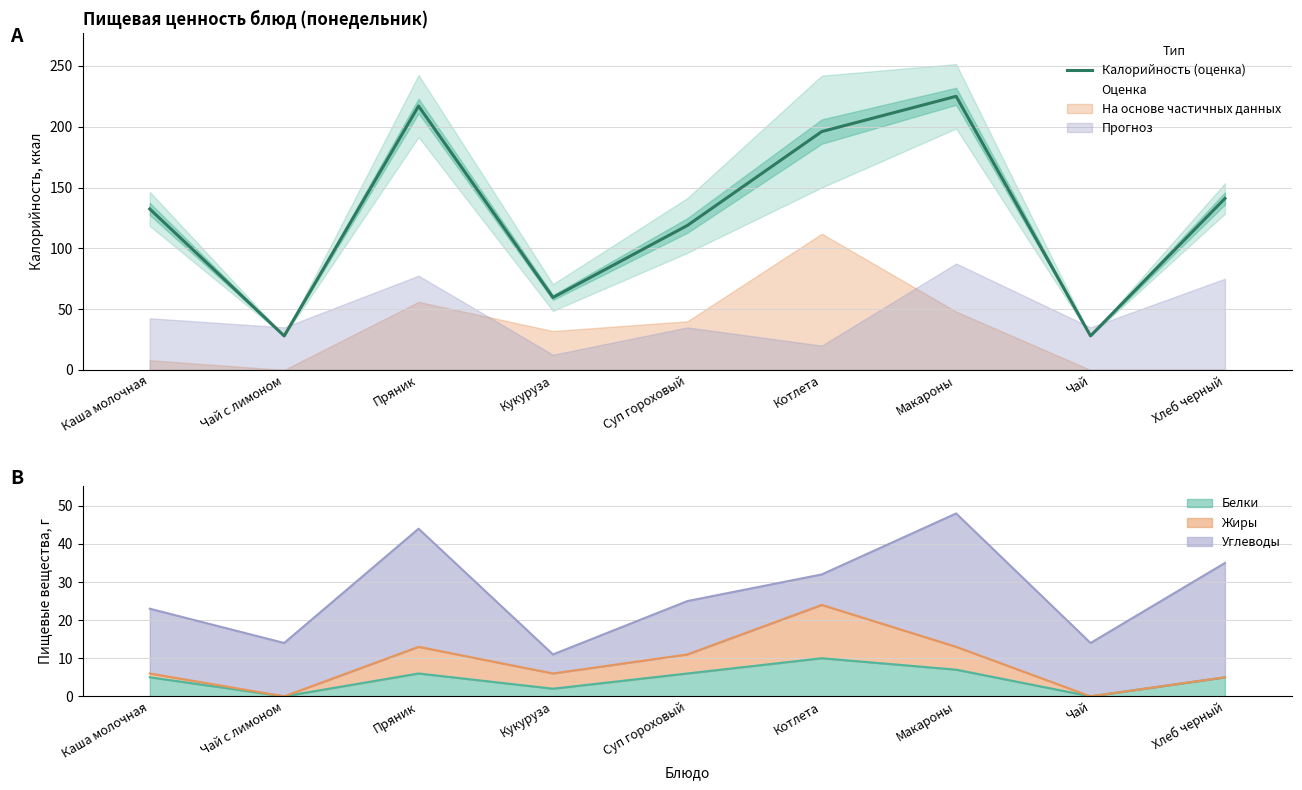

Approximately how many times larger is the value at Пряник compared to Кукуруза?

3.6